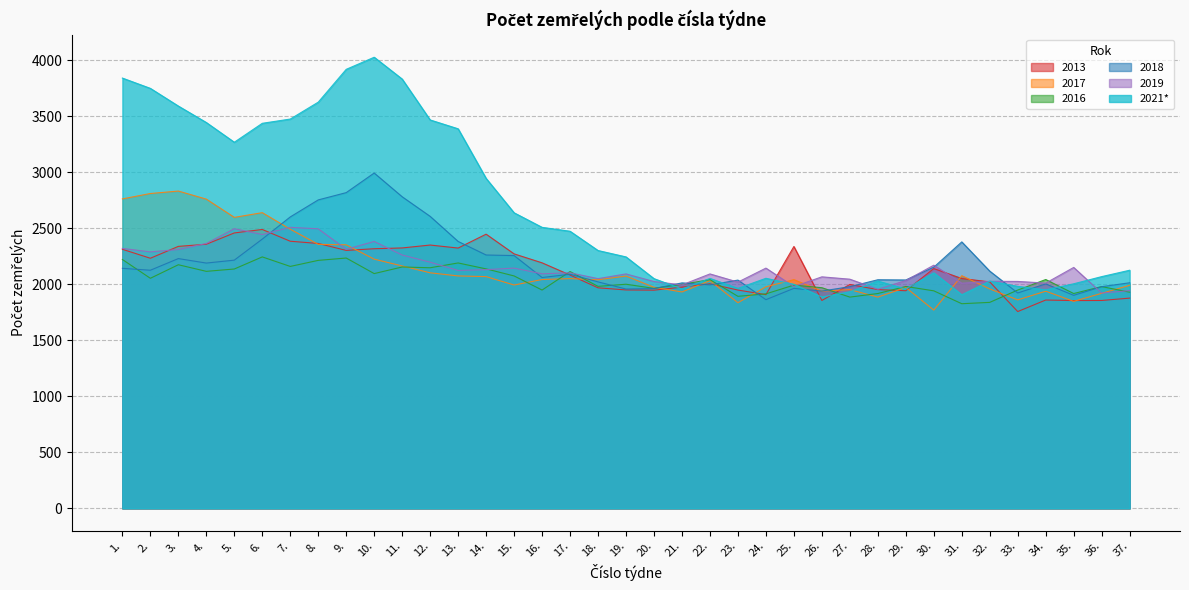

What is the difference between the maximum and second lowest values in the 2018 series?

1092